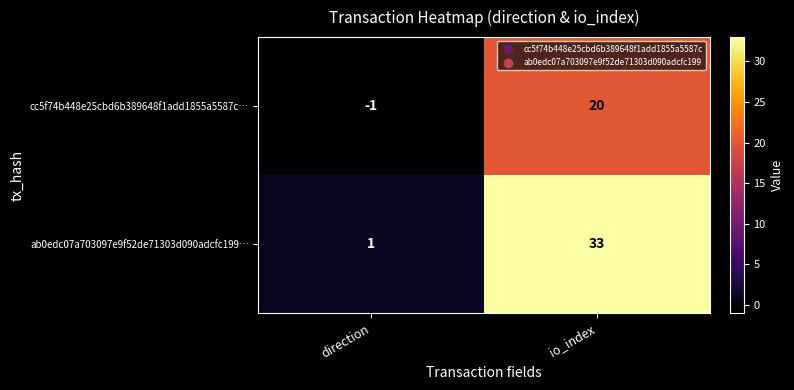

Rank the categories by ab0edc07a703097e9f52de71303d090adcfc199… value from highest to lowest.

io_index, direction